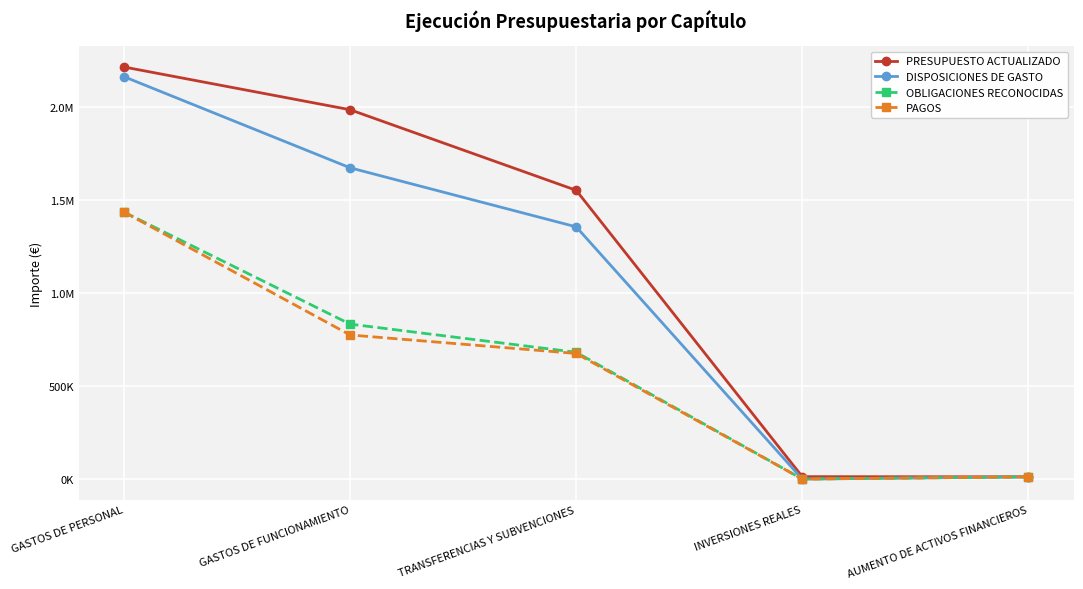

At which label does DISPOSICIONES DE GASTO reach its minimum?

INVERSIONES REALES